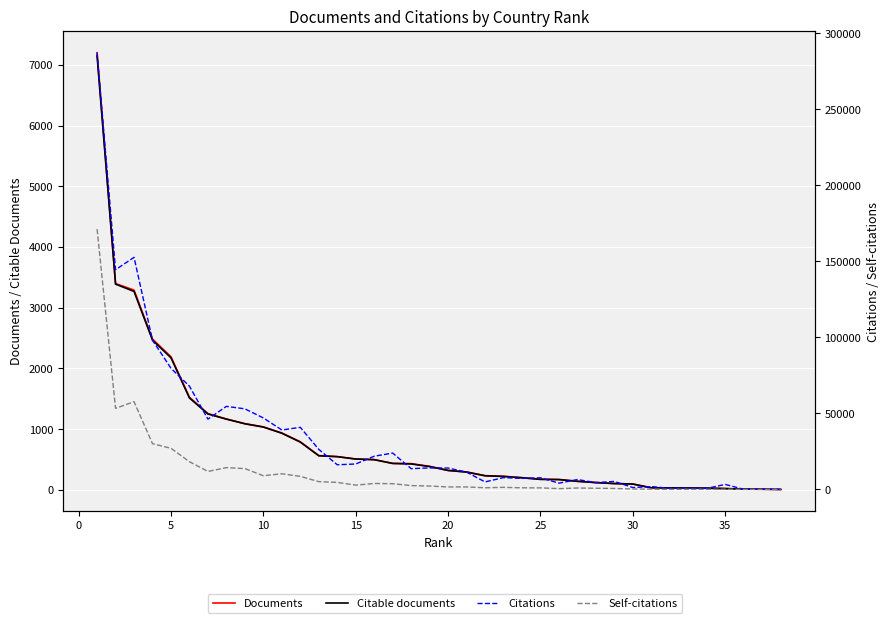

List the series in order of their peak value, lowest first.

Citable documents, Documents, Self-citations, Citations